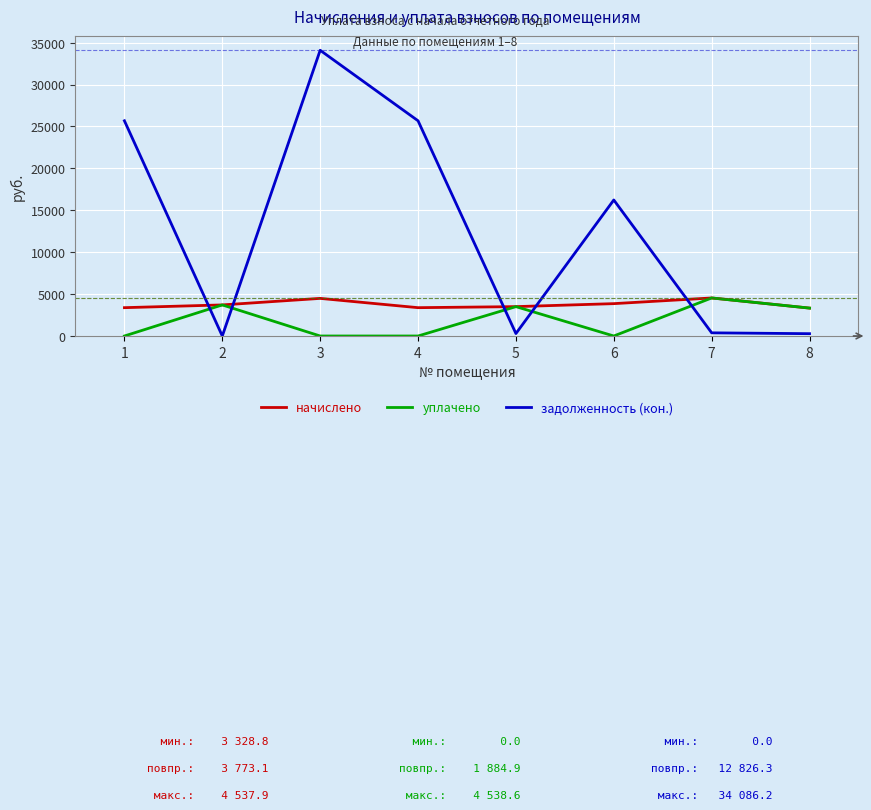

What is the sum of the задолженность (кон.) values at 6 and 5?

16518.8